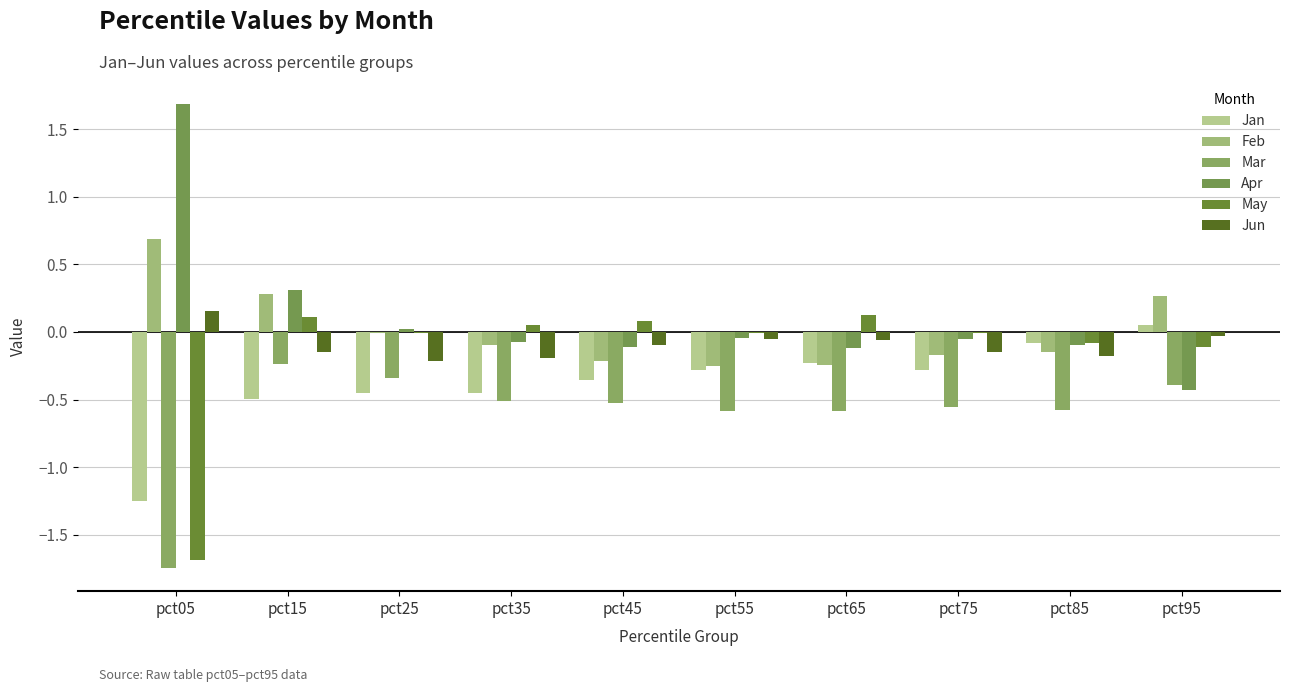

How many series are shown in this chart?

6